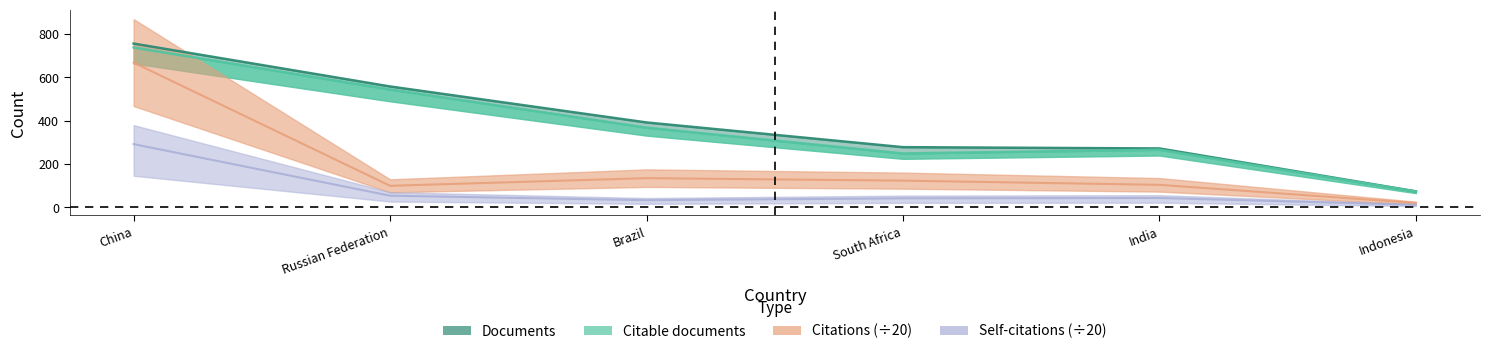

At how many categories does at least one series exceed 314?

3